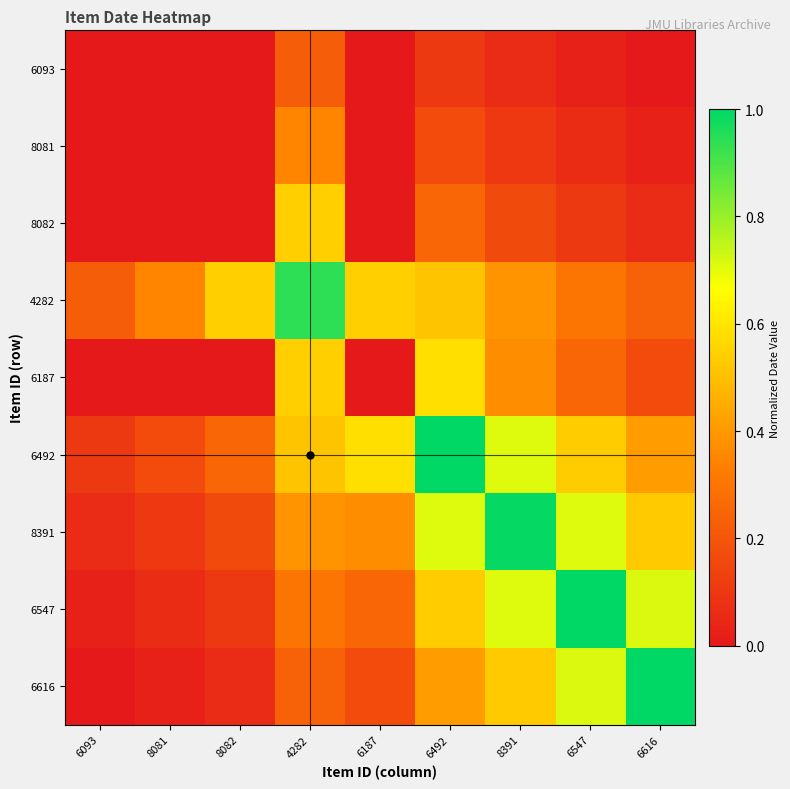

At 6547, list the series in order from smallest to largest.

6093, 8081, 8082, 6187, 4282, 6492, 8391, 6616, 6547